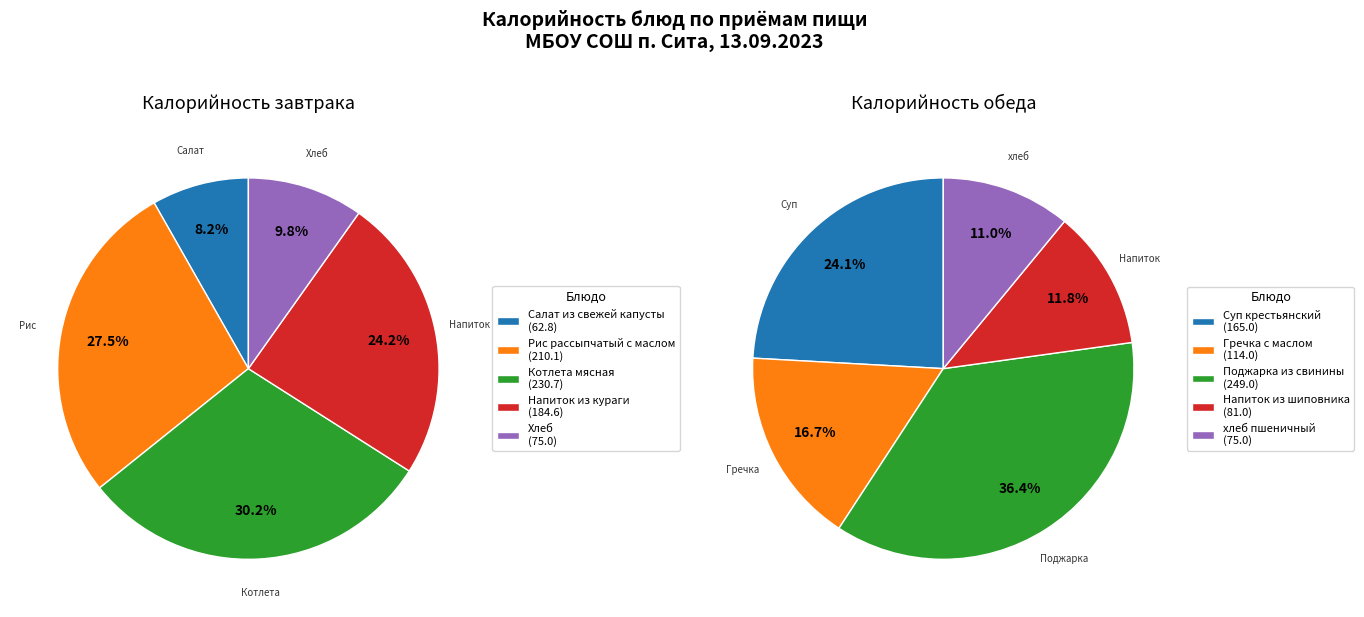

To the nearest percent, what is the difference between the largest and smallest slice percentages?

25%